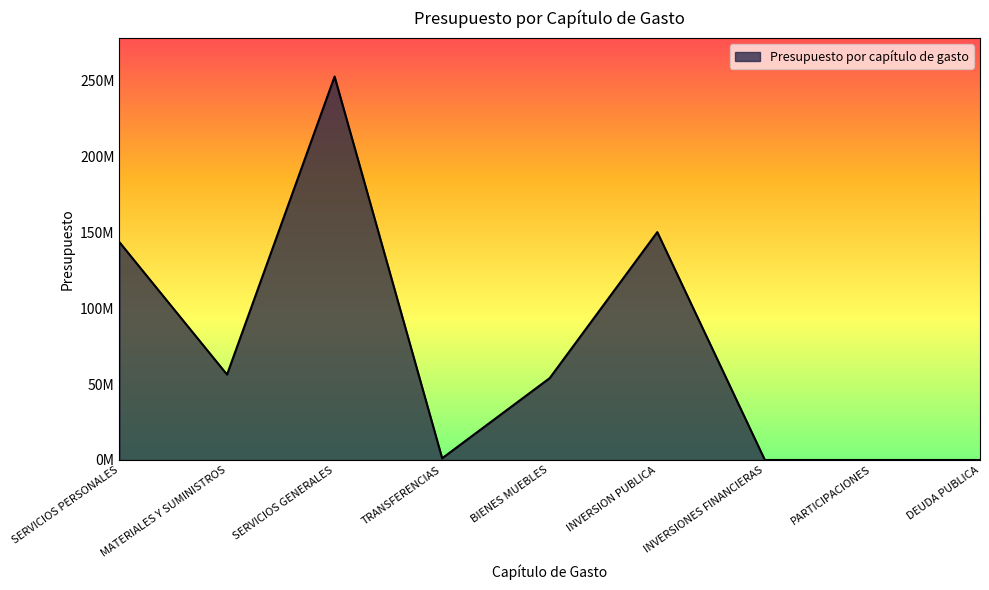

The value at PARTICIPACIONES is 0.0. True or false?

True